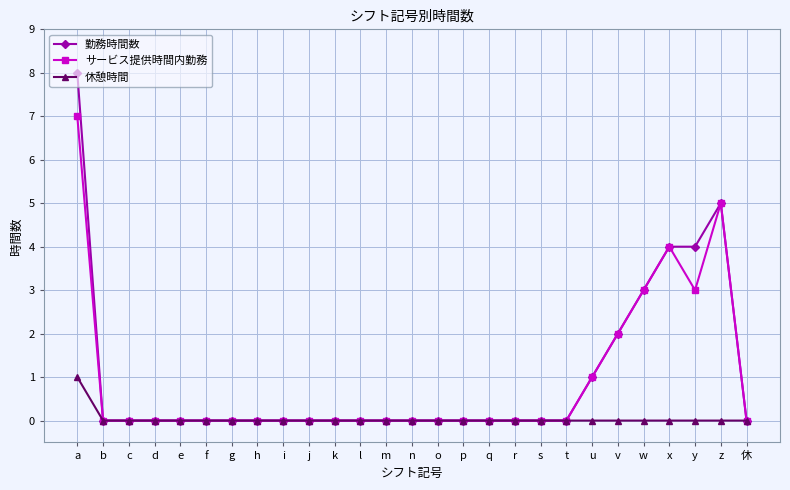

At which category does the chart reach its peak across all series?

a